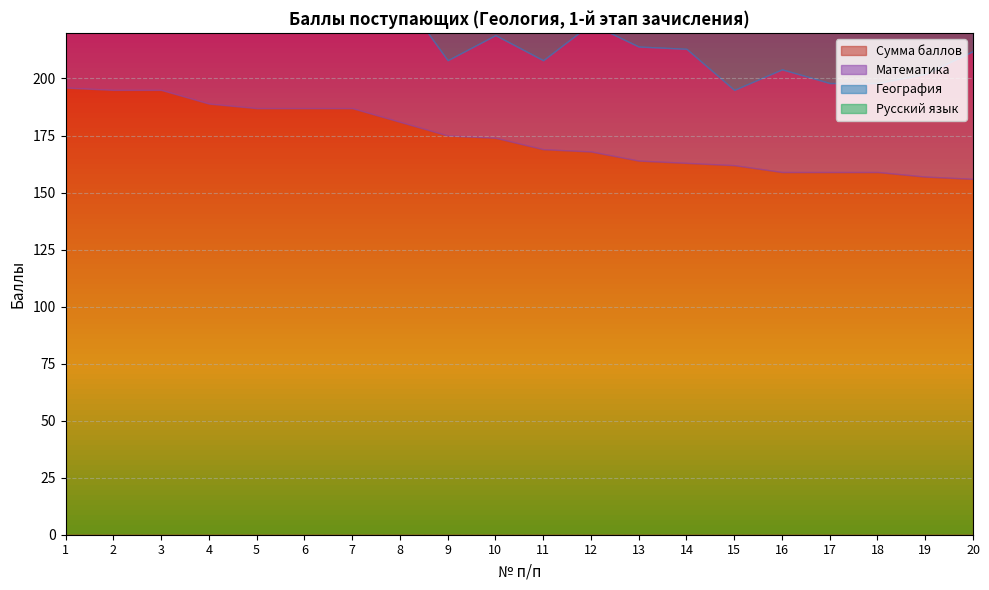

What is the spread (max minus min) of values at 17?

120